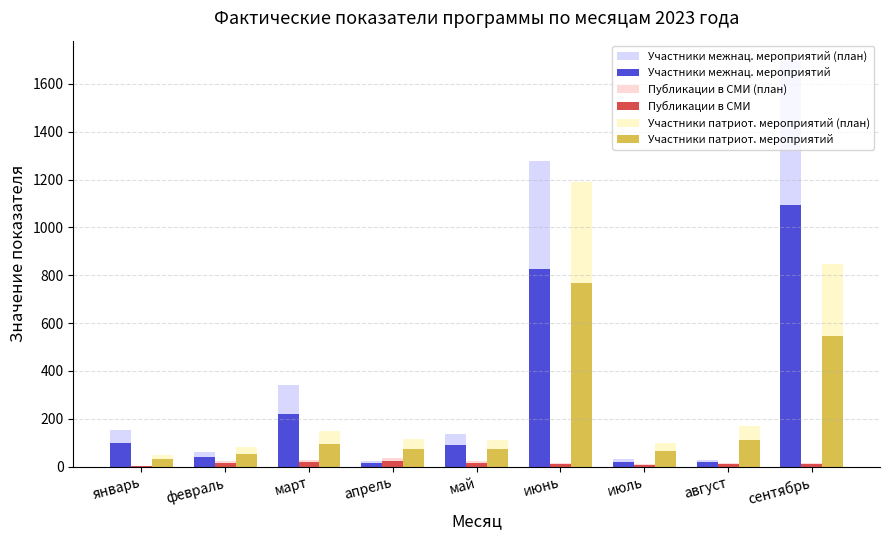

How many categories are shown in the chart?

9